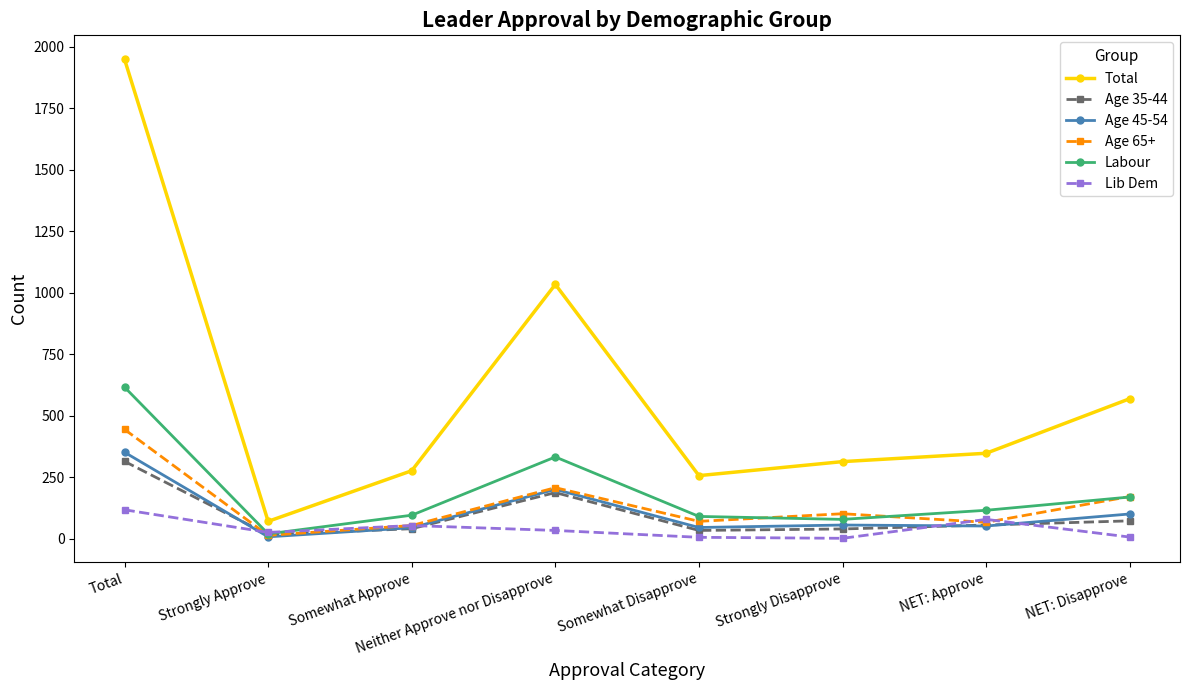

What is the value of the Lib Dem point at the 6th from the left?

1